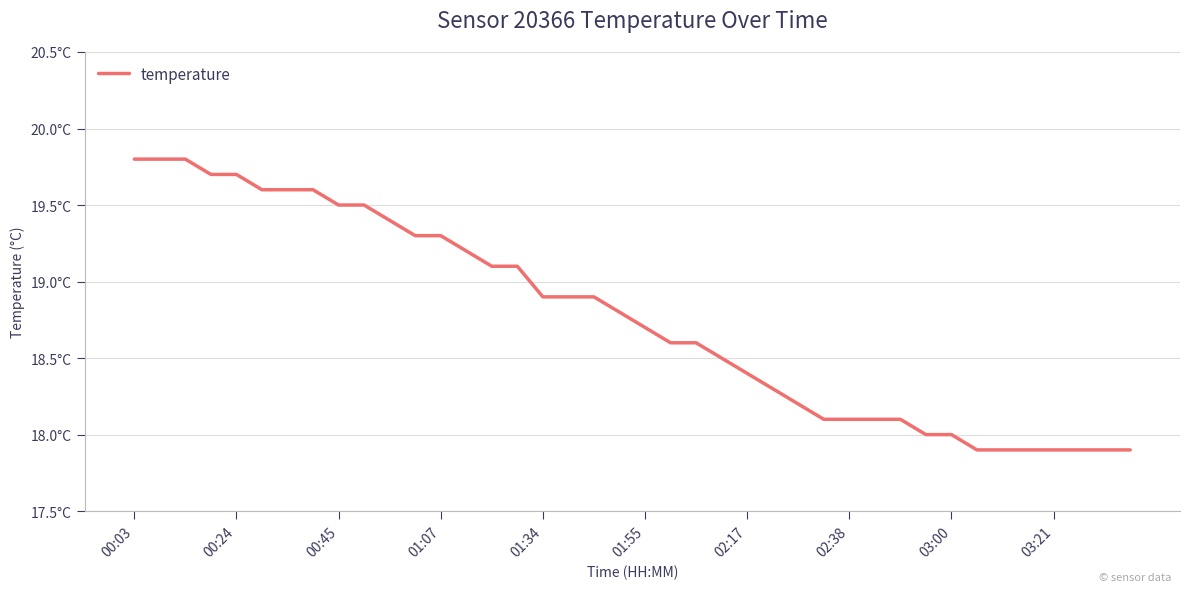

True or false: the data has more than 2 interior local peaks.

False